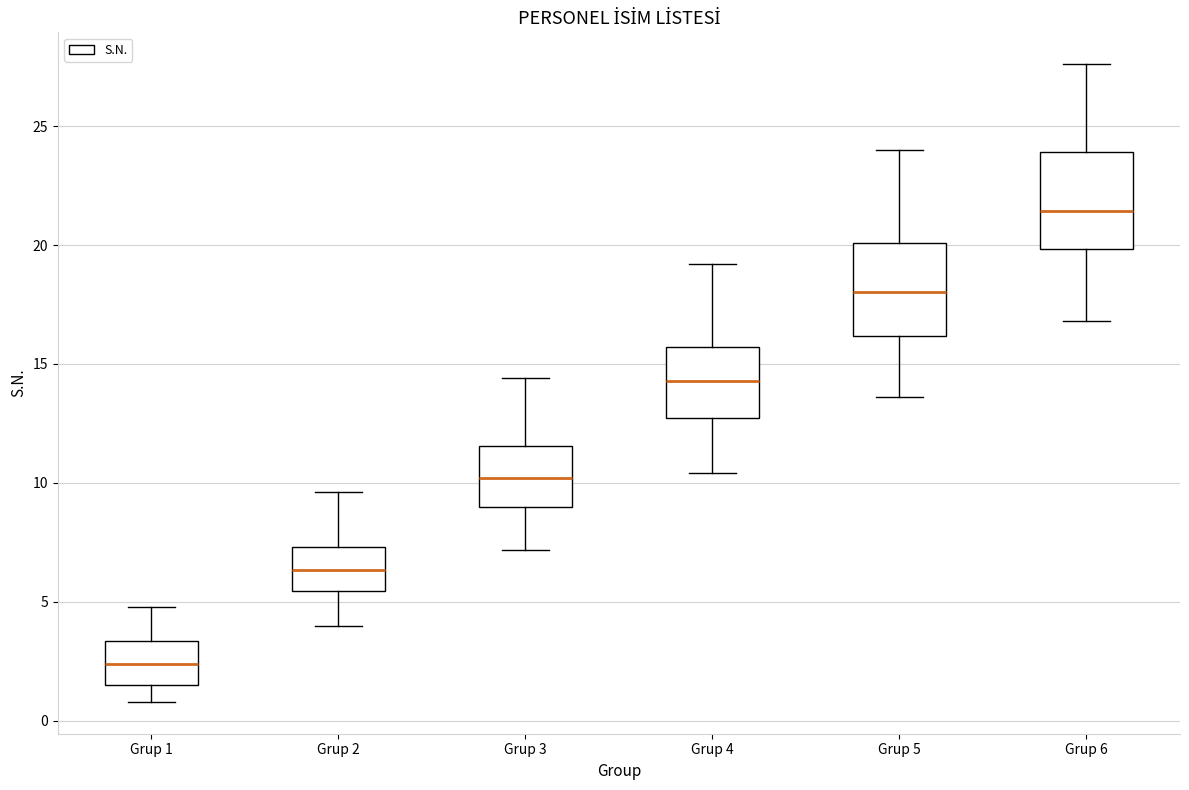

Where is the upper edge of the box for Grup 3 on the y-axis? The values are not printed on the chart, so give them approximately, as read against the axis.

11.5